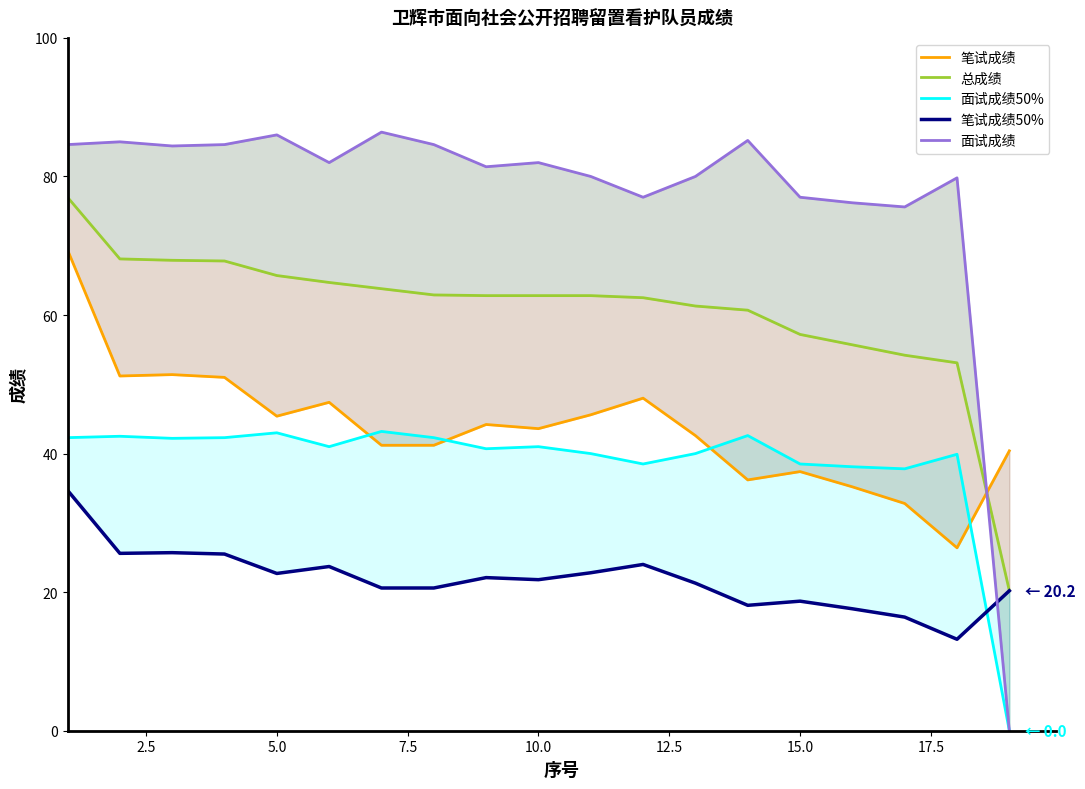

Does the chart display data point markers on the line(s)?

No